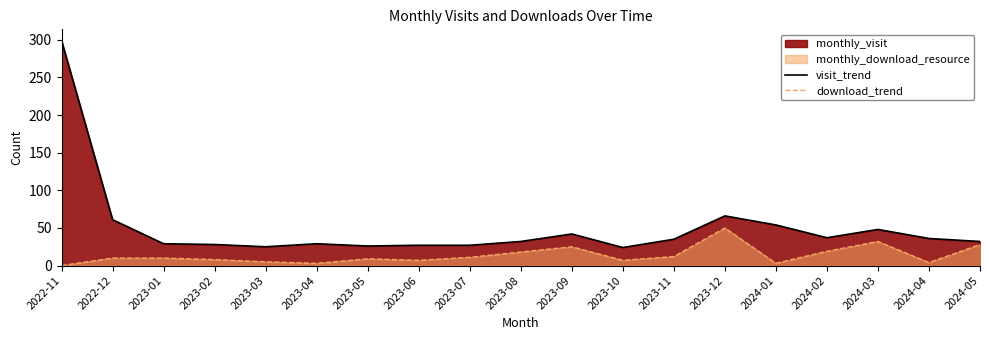

At which category is the sum across all series the highest?

2022-11